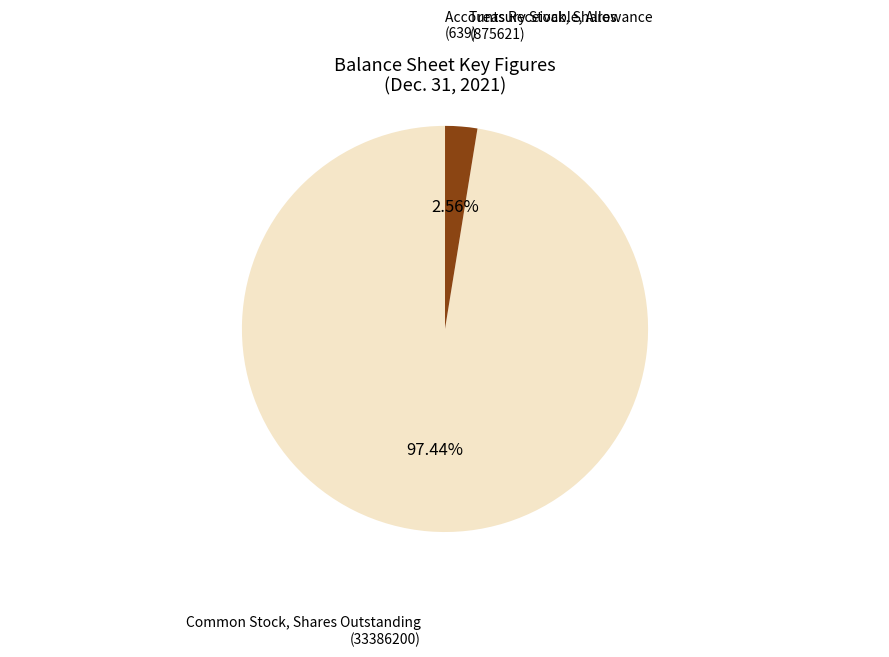

Is there a majority slice in this chart?

Yes